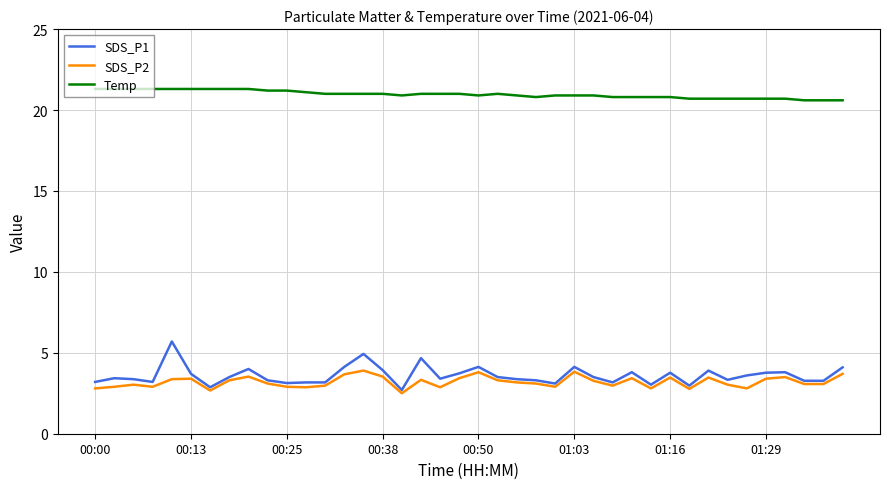

True or false: SDS_P1 and Temp cross at least once.

False